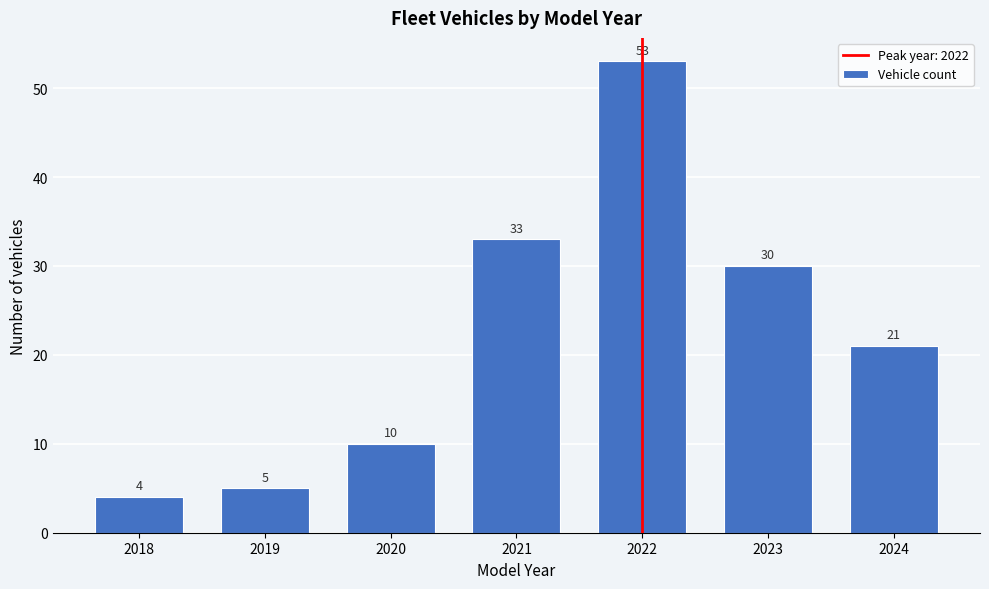

Reading left to right, transcribe all the data shown in this chart.

2018=4	2019=5	2020=10	2021=33	2022=53	2023=30	2024=21